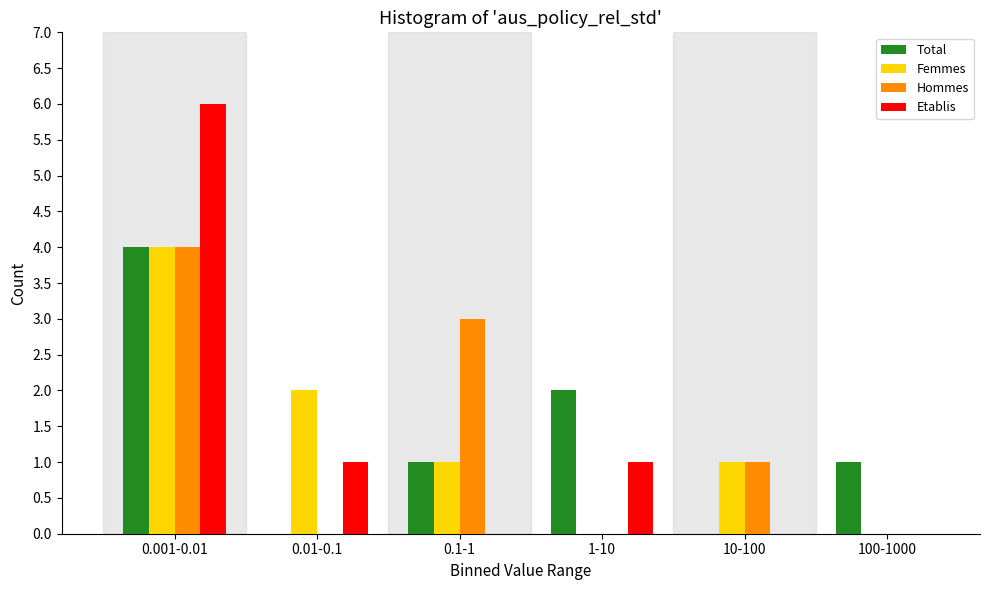

Reading left to right, what are all the values shown in this chart?

Total: 0.001-0.01=4	0.01-0.1=0	0.1-1=1	1-10=2	10-100=0	100-1000=1
Femmes: 0.001-0.01=4	0.01-0.1=2	0.1-1=1	1-10=0	10-100=1	100-1000=0
Hommes: 0.001-0.01=4	0.01-0.1=0	0.1-1=3	1-10=0	10-100=1	100-1000=0
Etablis: 0.001-0.01=6	0.01-0.1=1	0.1-1=0	1-10=1	10-100=0	100-1000=0